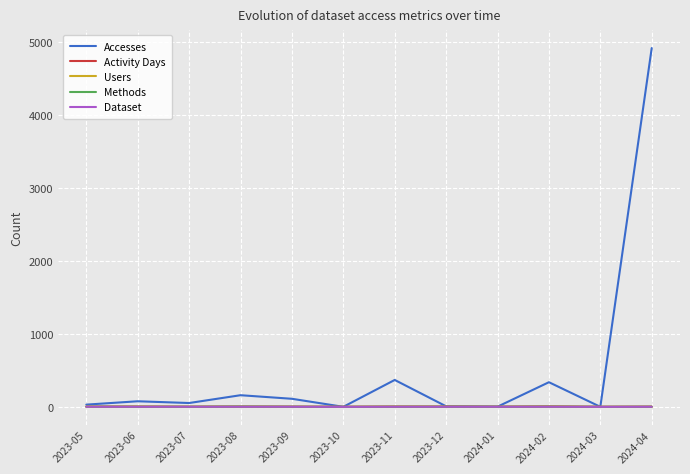

How many values in the Accesses series are below 76?

6